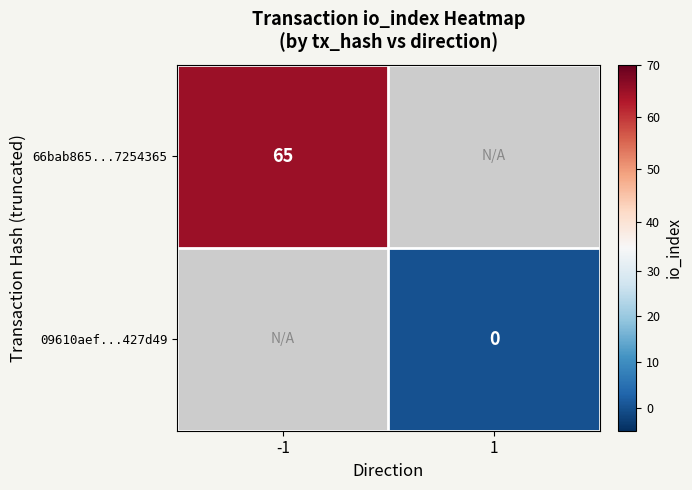

Is it true that 66bab865...7254365 equals 95 at -1?

False